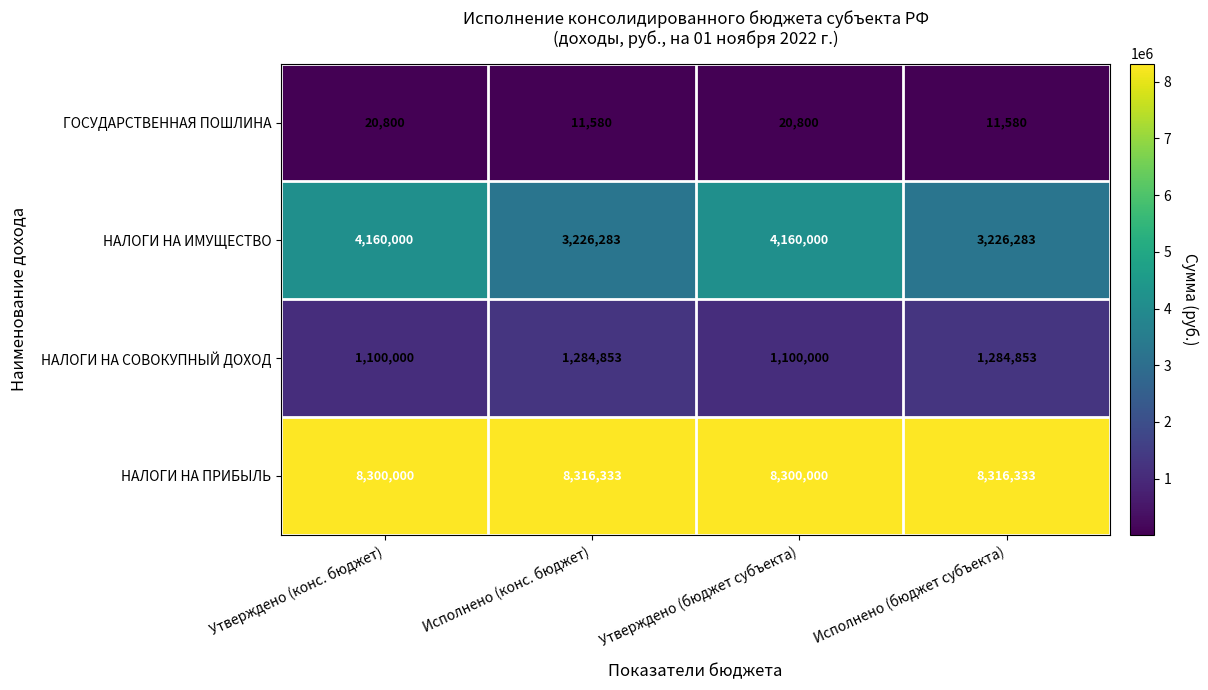

Count the НАЛОГИ НА ИМУЩЕСТВО values in the range 3226283 to 4160000.

4